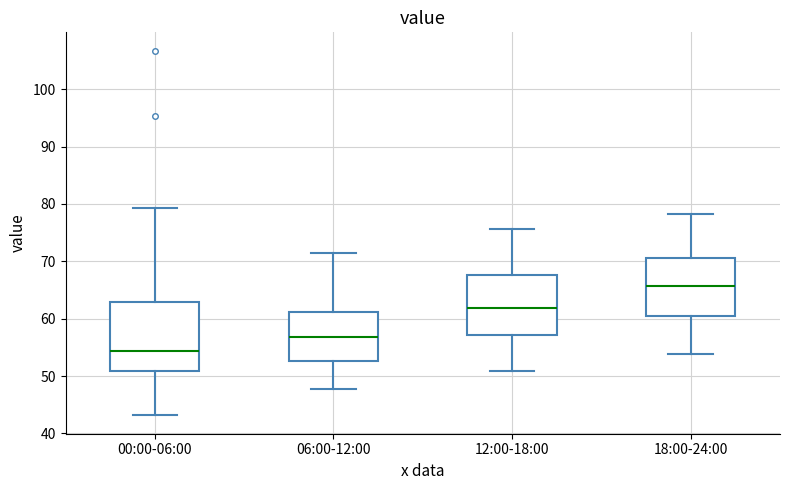

Where does the upper whisker of the box for 06:00-12:00 end on the y-axis? The values are not printed on the chart, so give them approximately, as read against the axis.

72